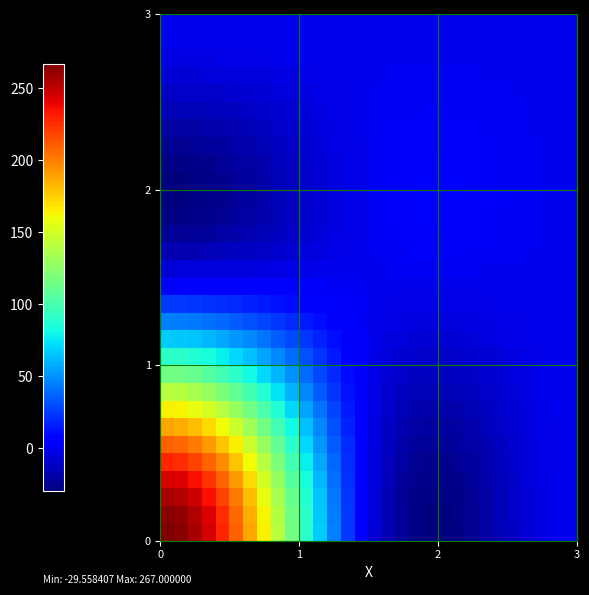

How many distinct data groups are displayed?

30